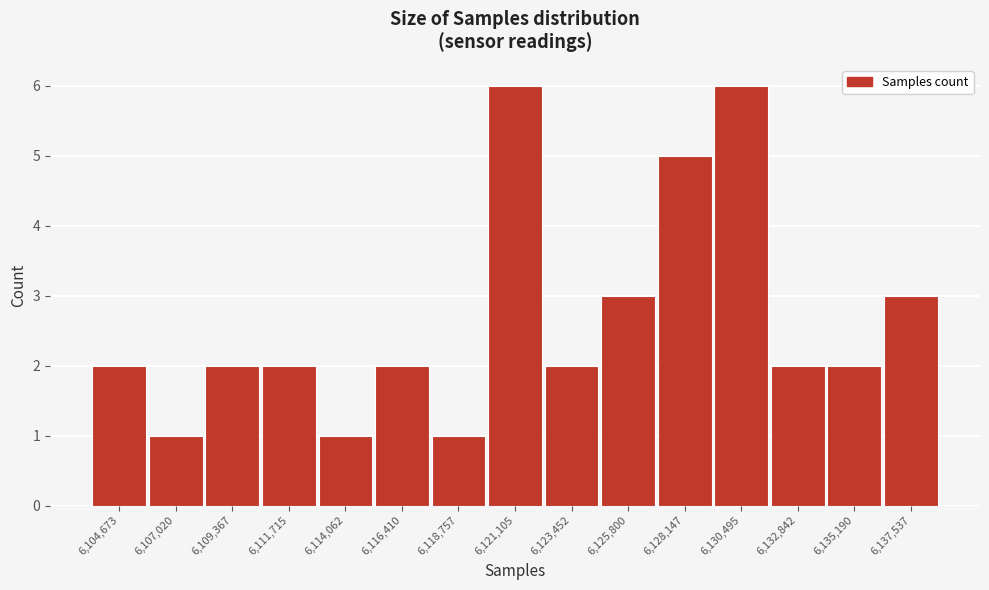

Reading left to right, transcribe all the data shown in this chart.

2	1	2	2	1	2	1	6	2	3	5	6	2	2	3